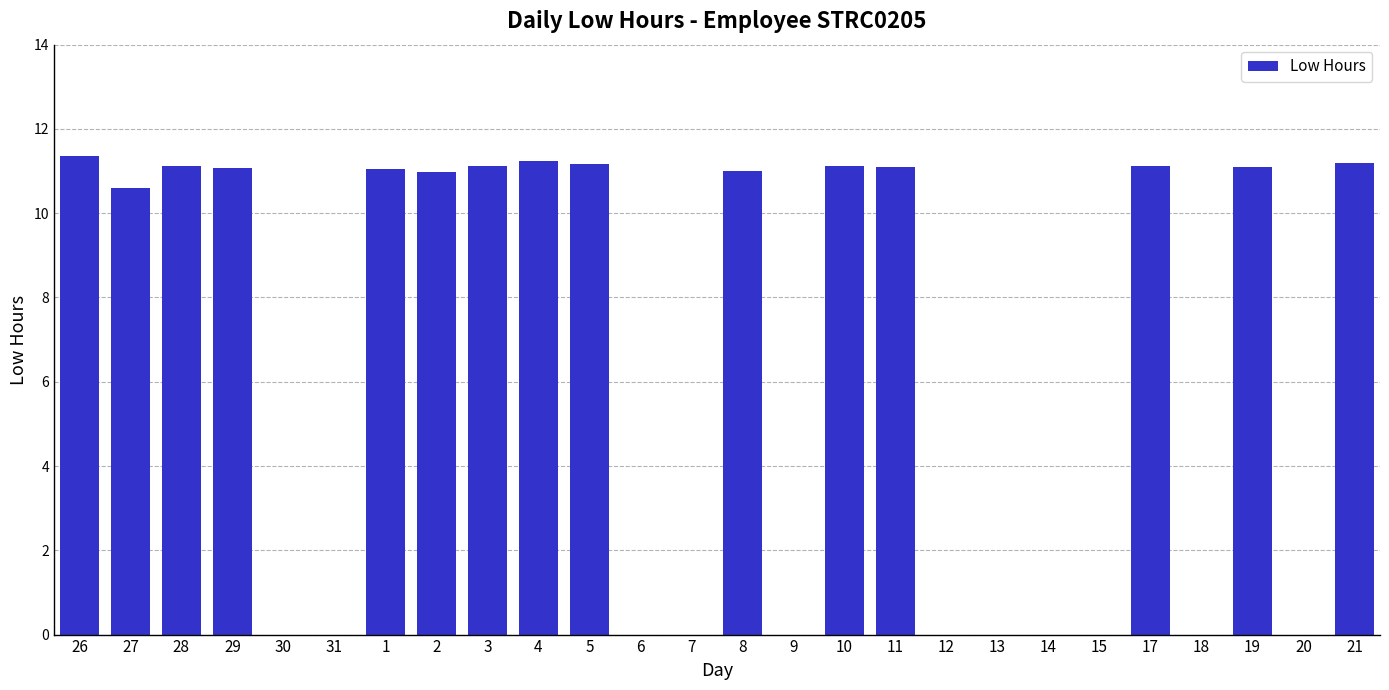

What is the ratio of the value at 8 to the value at 1?

1.0